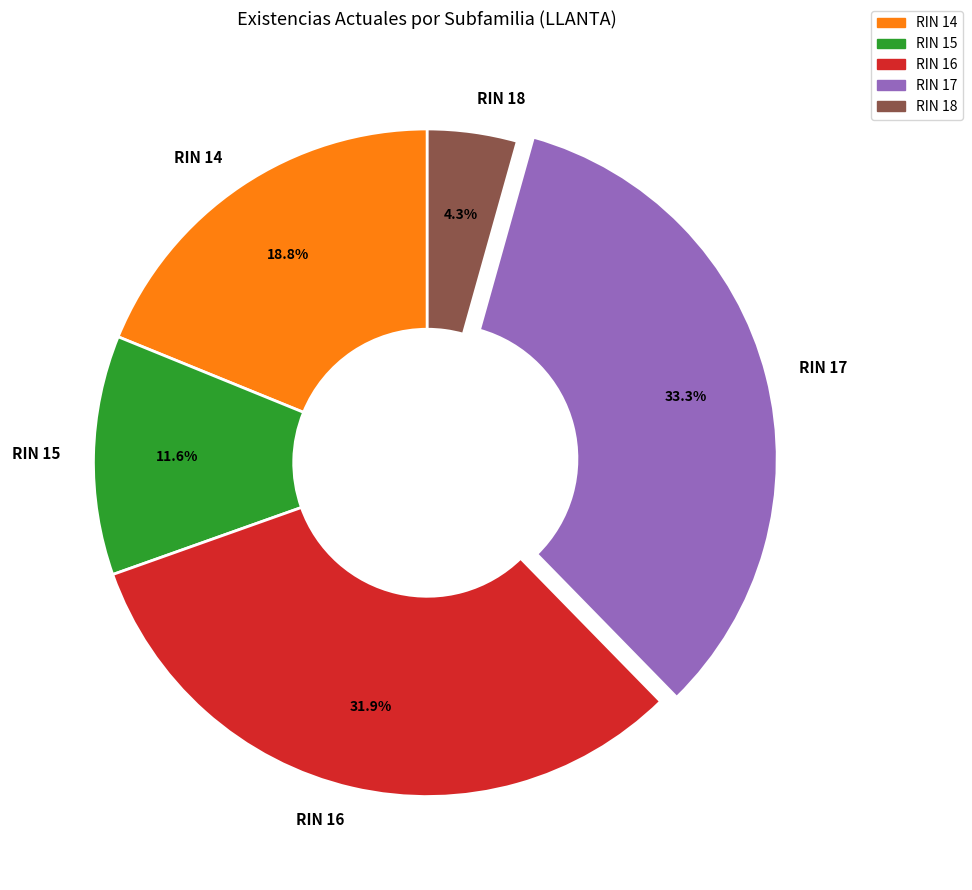

How many segments does this pie chart have?

5